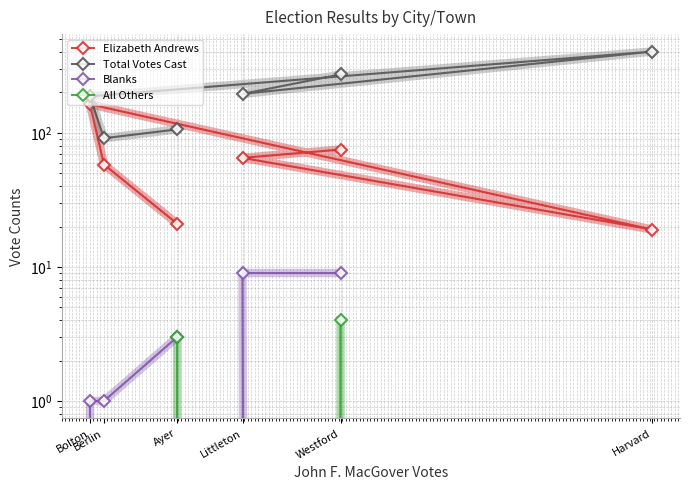

What is the difference between the maximum and minimum values in the Total Votes Cast series?

312